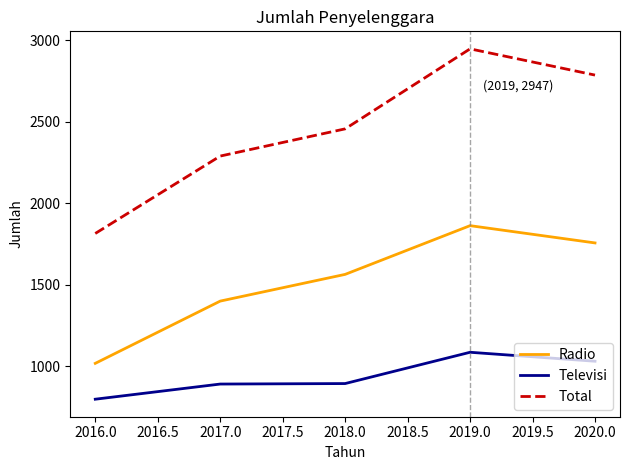

Which series has the largest range (max minus min)?

Total